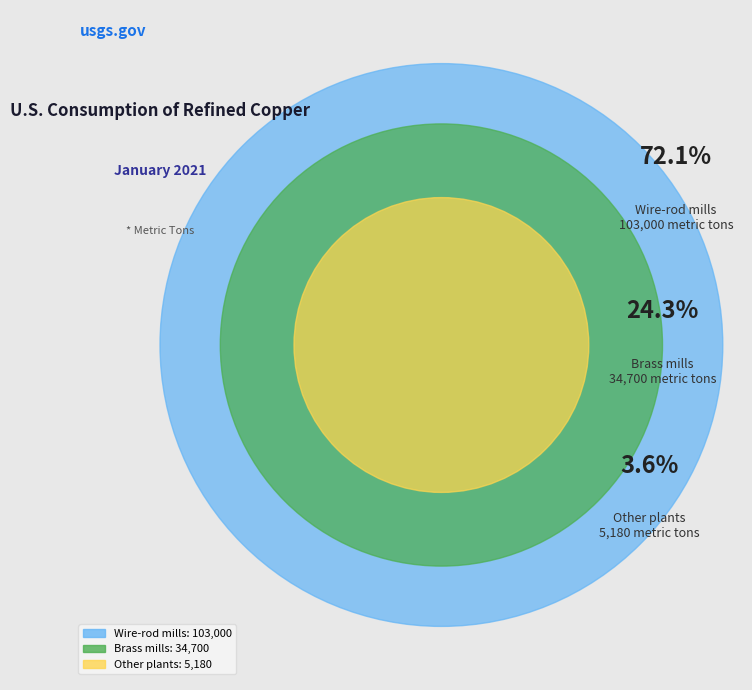

What is the smallest slice in the pie chart?

Other plants